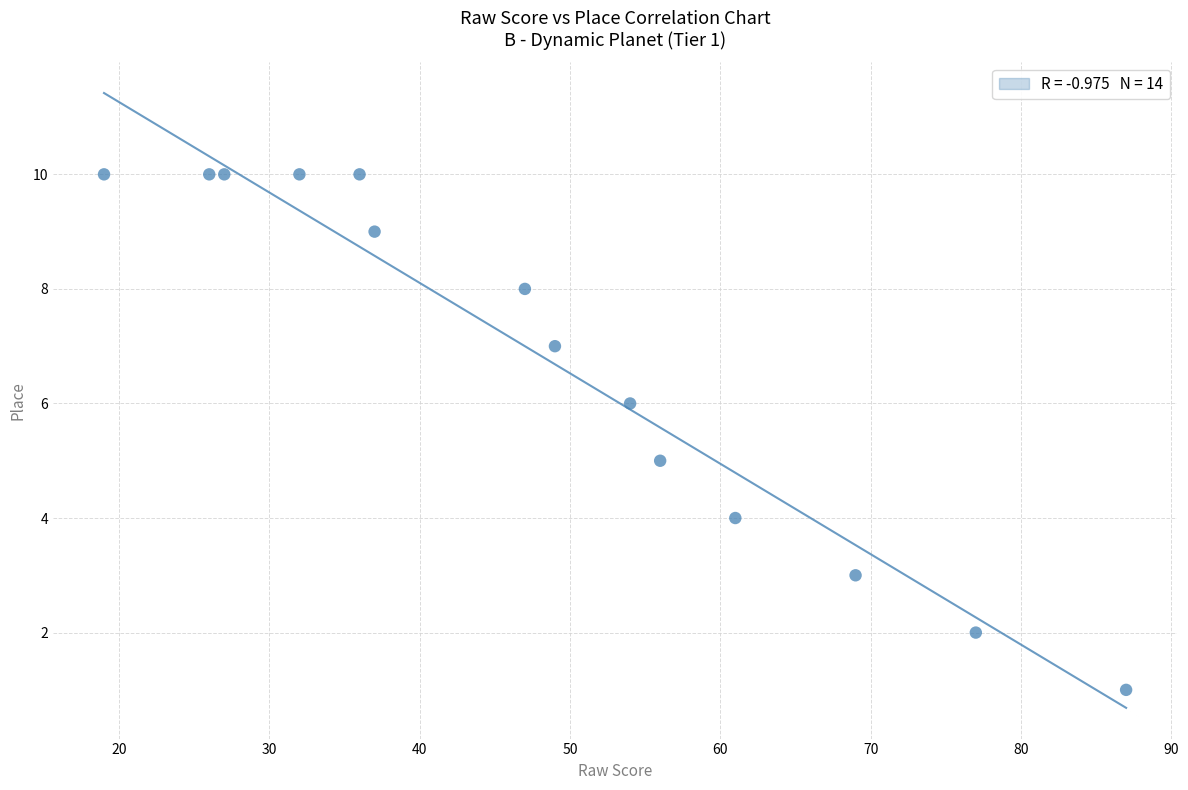

What is the range of X values (max minus min)?

68